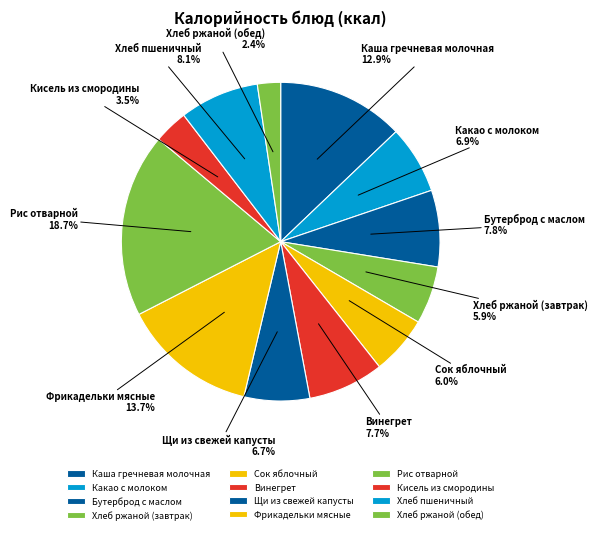

Which category has the biggest portion of the pie?

Рис отварной